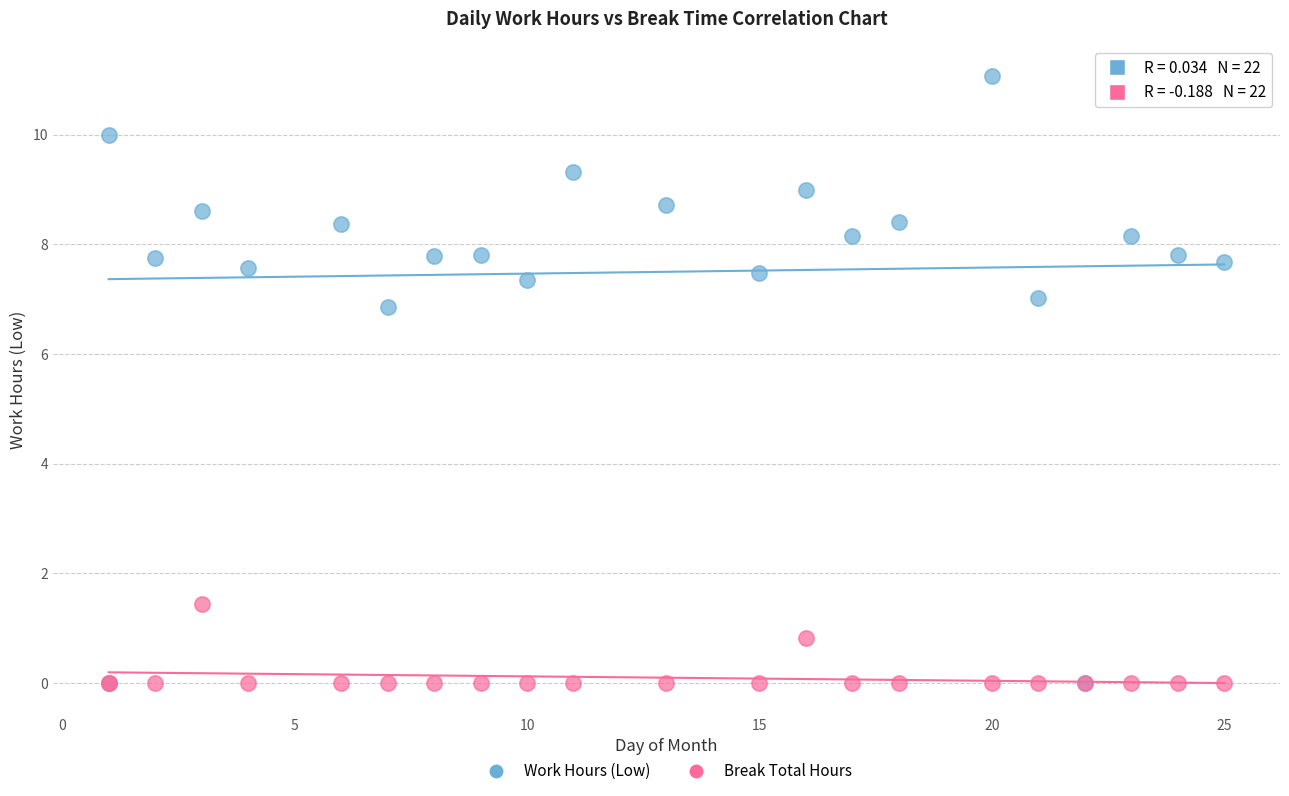

Which series reaches the maximum Y coordinate?

Work Hours (Low)